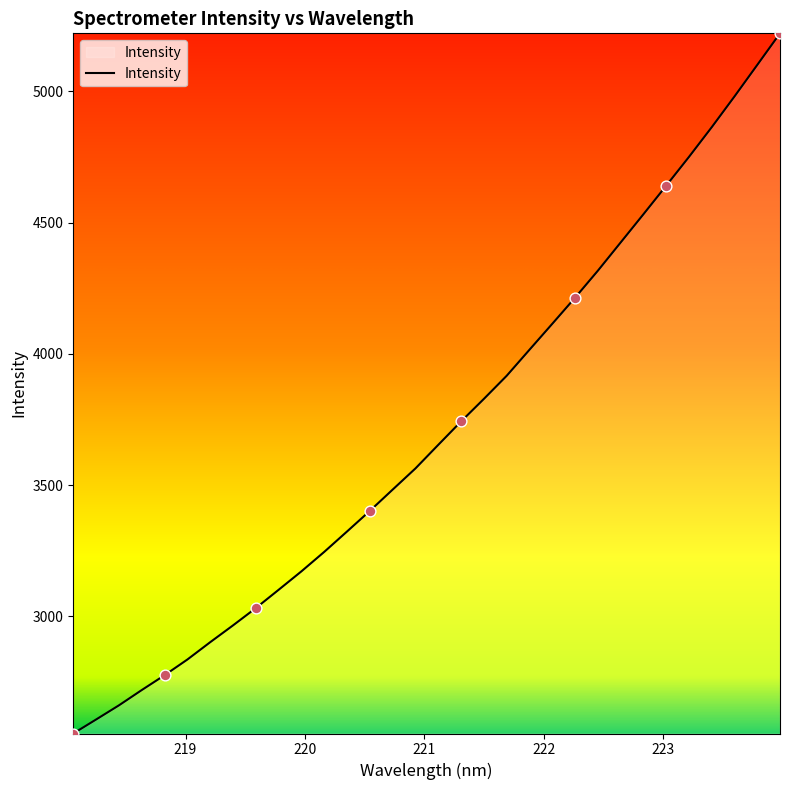

What is the greatest value displayed?

5221.0